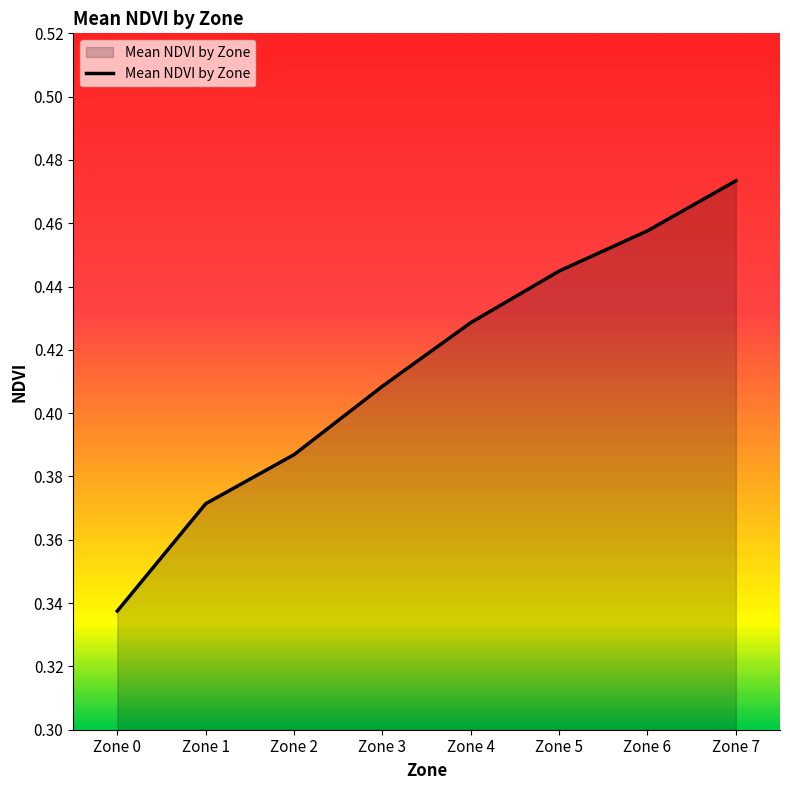

How many lines are shown in the chart?

1